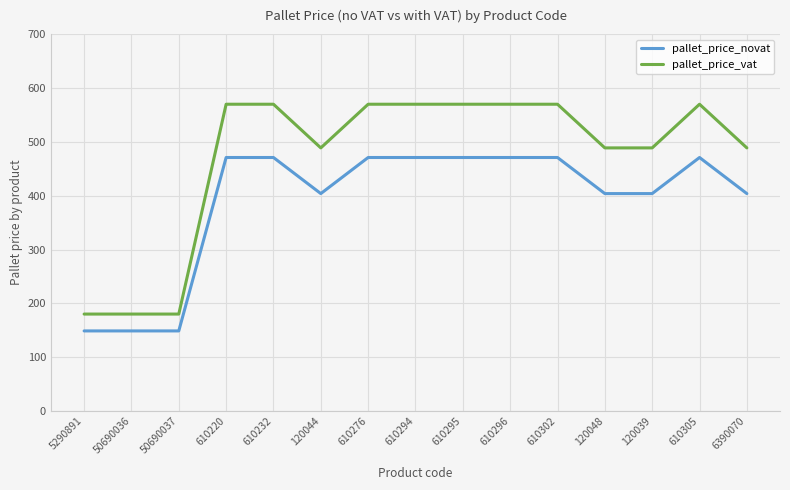

True or false: pallet_price_novat has more than 0 interior local peaks.

True